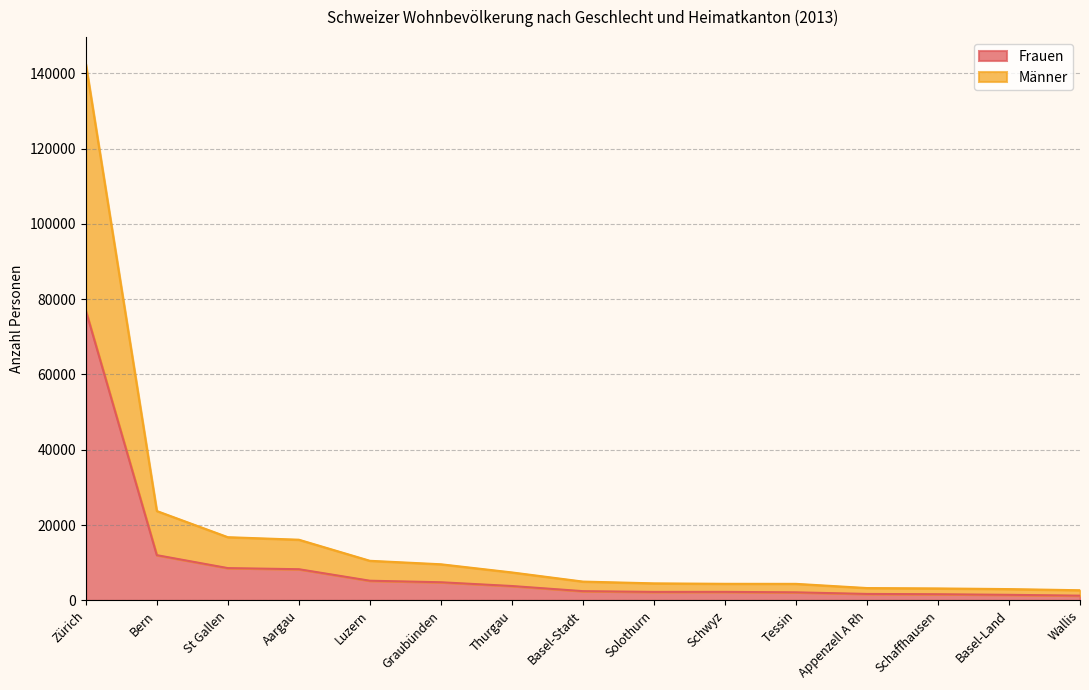

What is the label of the 12th point from the left?

Appenzell A Rh